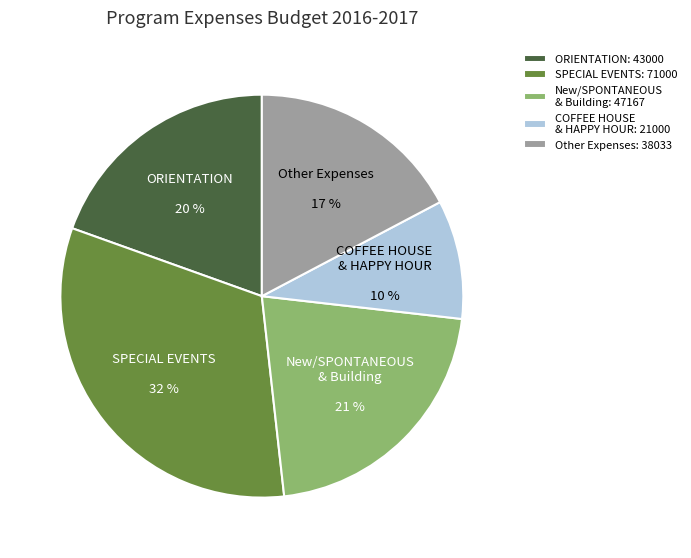

Do SPECIAL EVENTS and New/SPONTANEOUS & Building together represent more than half of the pie?

Yes